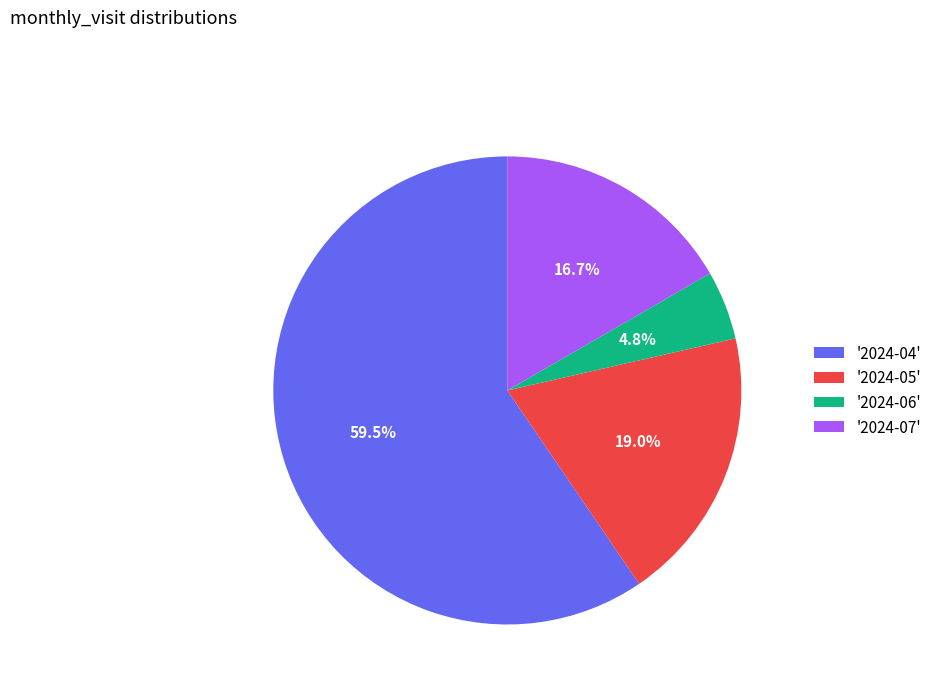

Rank the categories by value from highest to lowest.

'2024-04', '2024-05', '2024-07', '2024-06'